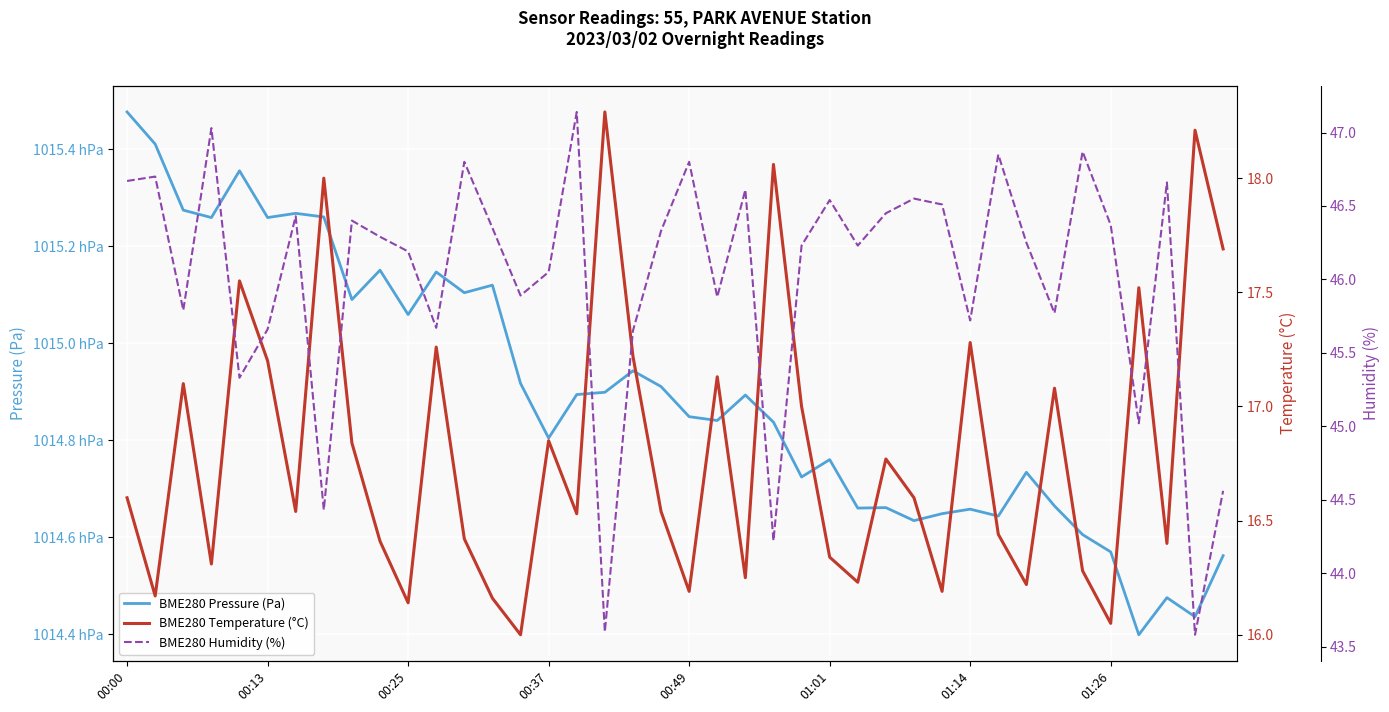

Is the value of BME280 Humidity (%) at 00:13 greater than the value of BME280 Pressure (Pa) at 8?

No